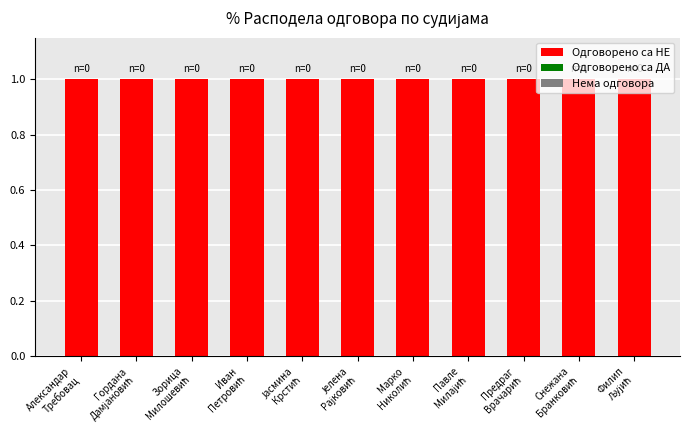

At which category does the chart reach its peak across all series?

Александар
Требовац